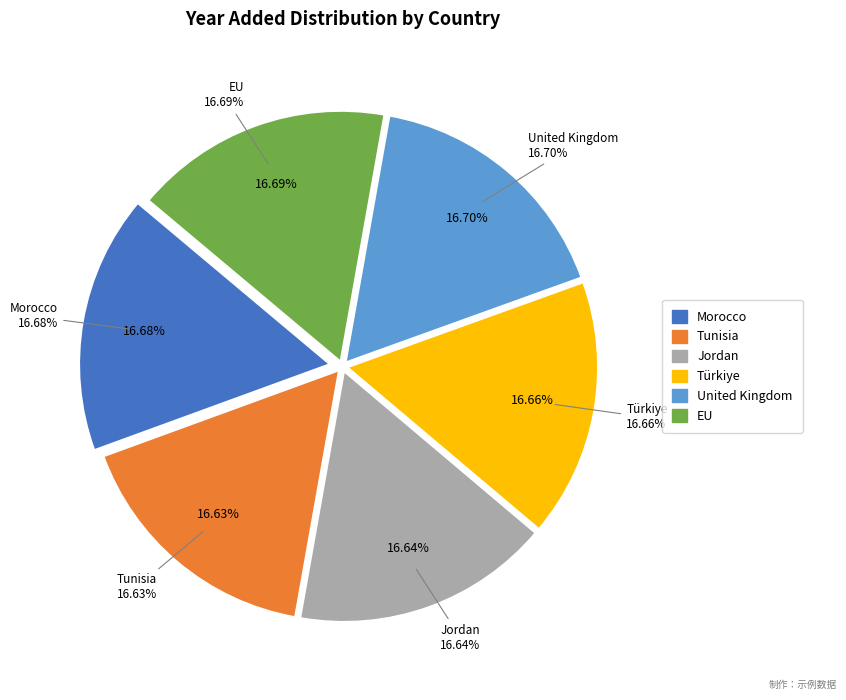

Which category has the biggest portion of the pie?

United Kingdom